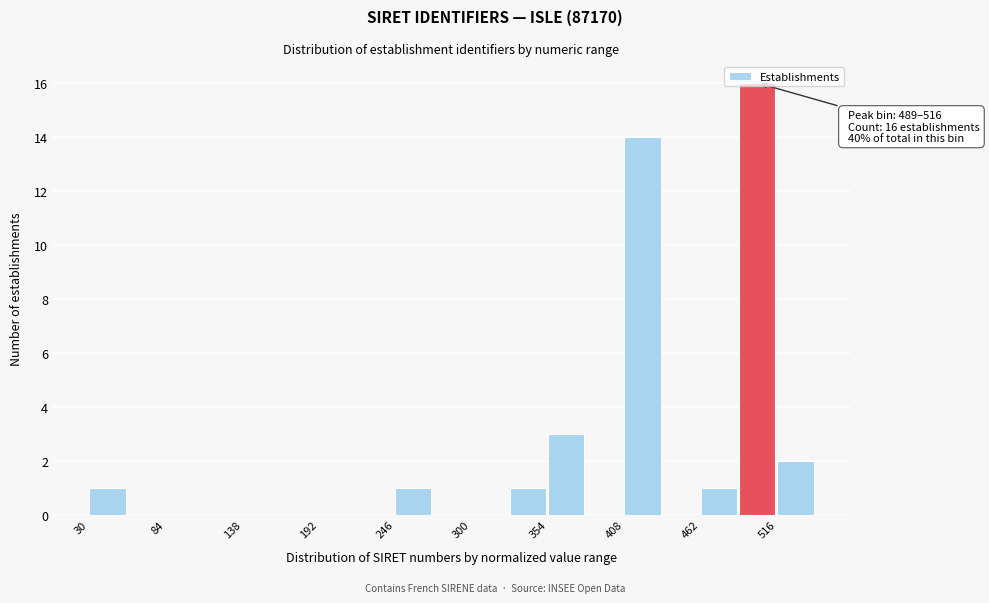

Read against the x-axis, roughly where is the centre of the tallest bar?

500